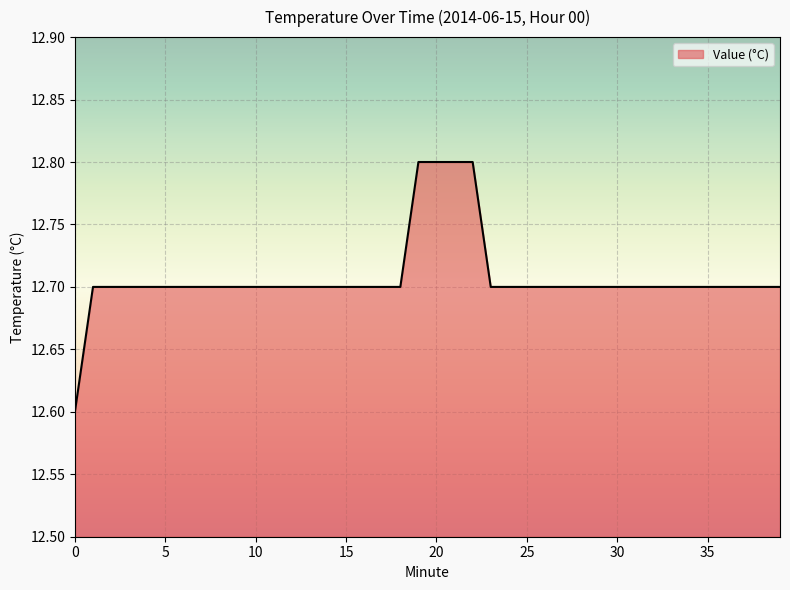

How many lines are shown in the chart?

1